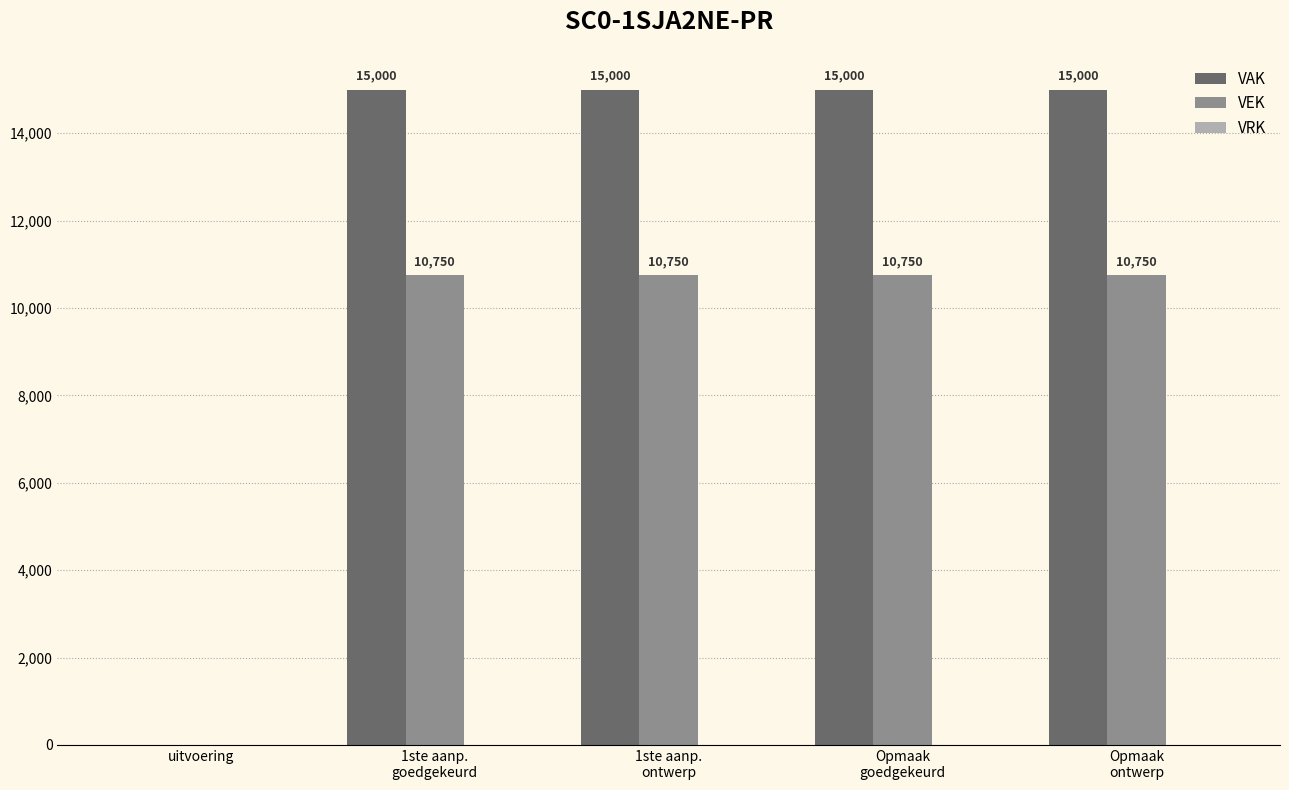

Is the value of VEK at 1ste aanp.
ontwerp greater than the value of VAK at uitvoering?

Yes